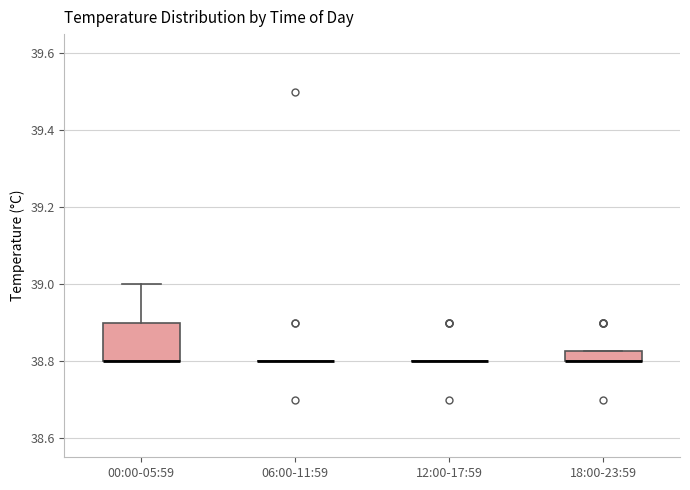

Where is the upper edge of the box for 18:00-23:59 on the y-axis? The values are not printed on the chart, so give them approximately, as read against the axis.

38.82